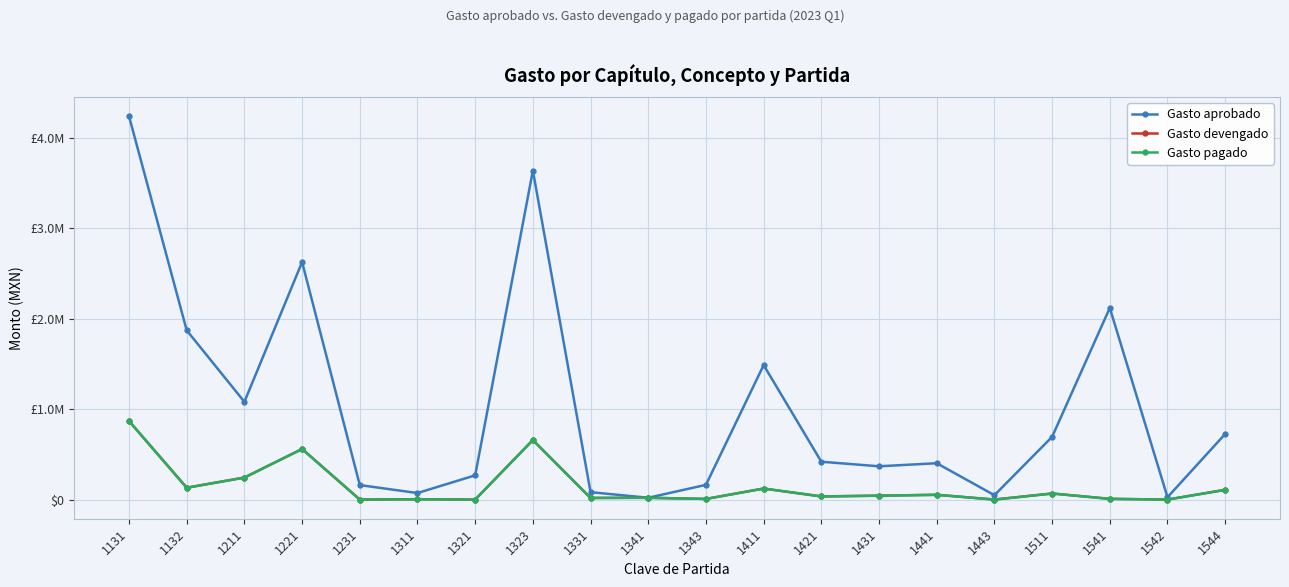

The value of Gasto pagado at 1131 is 1537892.4. True or false?

False